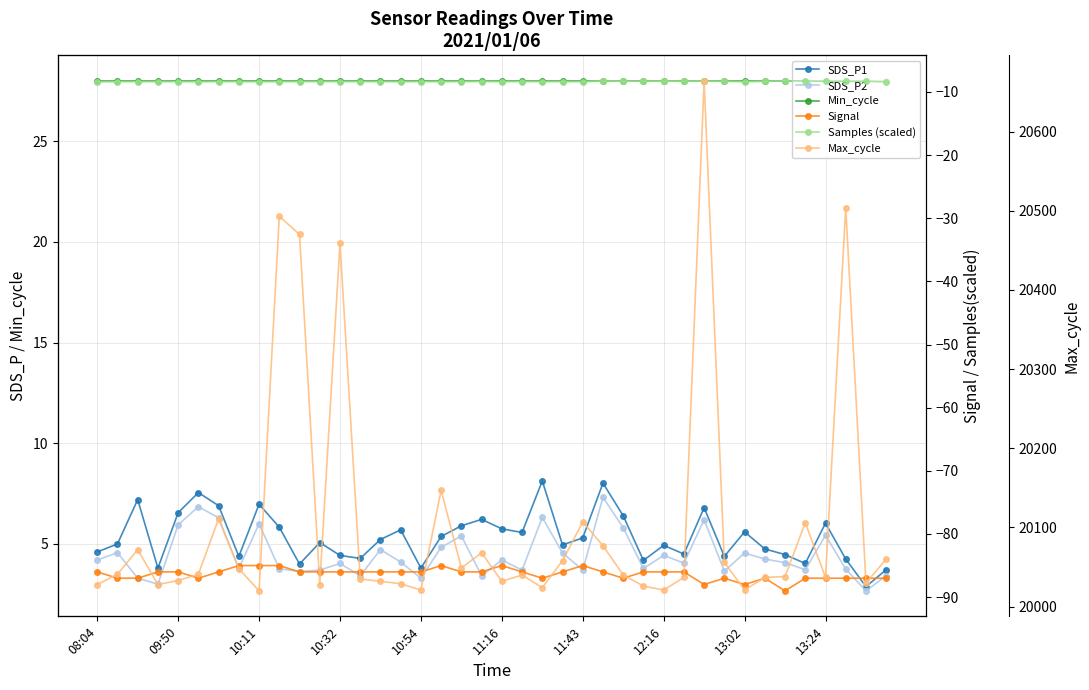

Reading left to right, transcribe all the data shown in this chart.

SDS_P1: 4.6	5.0	7.2	3.8	6.5	7.5	6.9	4.4	7.0	5.8	4.0	5.1	4.4	4.3	5.2	5.7	3.8	5.4	5.9	6.2	5.8	5.6	8.1	5.0	5.3	8.0	6.4	4.2	4.9	4.5	6.8	4.4	5.6	4.8	4.5	4.0	6.0	4.2	2.9	3.7
SDS_P2: 4.2	4.6	3.3	3.0	6.0	6.8	6.3	3.8	6.0	3.8	3.6	3.7	4.0	3.4	4.7	4.1	3.3	4.8	5.4	3.4	4.2	3.7	6.3	4.5	3.7	7.3	5.8	3.8	4.4	4.0	6.2	3.6	4.5	4.2	4.1	3.7	5.4	3.8	2.7	3.4
Min_cycle: 28.0	28.0	28.0	28.0	28.0	28.0	28.0	28.0	28.0	28.0	28.0	28.0	28.0	28.0	28.0	28.0	28.0	28.0	28.0	28.0	28.0	28.0	28.0	28.0	28.0	28.0	28.0	28.0	28.0	28.0	28.0	28.0	28.0	28.0	28.0	28.0	28.0	28.0	28.0	28.0
Signal: -86.0	-87.0	-87.0	-86.0	-86.0	-87.0	-86.0	-85.0	-85.0	-85.0	-86.0	-86.0	-86.0	-86.0	-86.0	-86.0	-86.0	-85.0	-86.0	-86.0	-85.0	-86.0	-87.0	-86.0	-85.0	-86.0	-87.0	-86.0	-86.0	-86.0	-88.0	-87.0	-88.0	-87.0	-89.0	-87.0	-87.0	-87.0	-87.0	-87.0
Samples (scaled): -8.4	-8.4	-8.4	-8.4	-8.4	-8.4	-8.4	-8.4	-8.4	-8.4	-8.4	-8.4	-8.4	-8.4	-8.4	-8.4	-8.4	-8.4	-8.4	-8.4	-8.4	-8.4	-8.4	-8.4	-8.4	-8.3	-8.3	-8.3	-8.3	-8.3	-8.3	-8.3	-8.4	-8.3	-8.3	-8.3	-8.3	-8.3	-8.3	-8.4
Max_cycle: 20028.0	20041.0	20072.0	20028.0	20033.0	20041.0	20111.0	20048.0	20020.0	20493.0	20470.0	20028.0	20459.0	20035.0	20032.0	20029.0	20021.0	20147.0	20049.0	20068.0	20032.0	20040.0	20024.0	20058.0	20107.0	20077.0	20040.0	20026.0	20021.0	20037.0	20664.0	20056.0	20021.0	20037.0	20038.0	20106.0	20037.0	20504.0	20030.0	20060.0